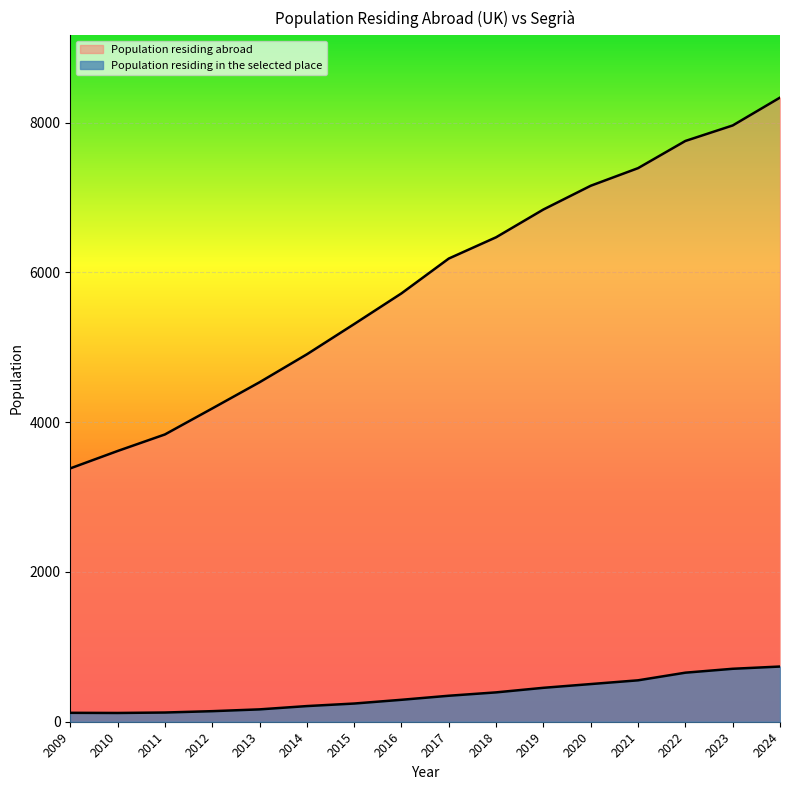

True or false: Population residing in the selected place has a value of 5609 at 2021.

False